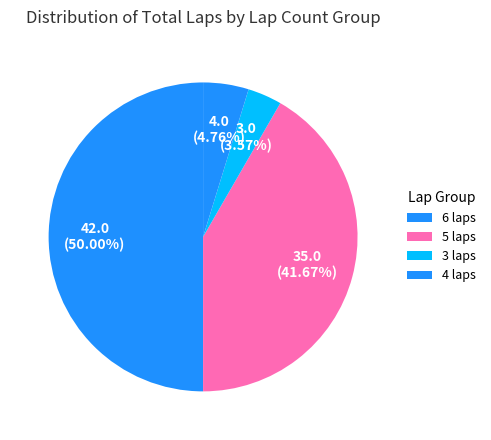

How many segments does this pie chart have?

4